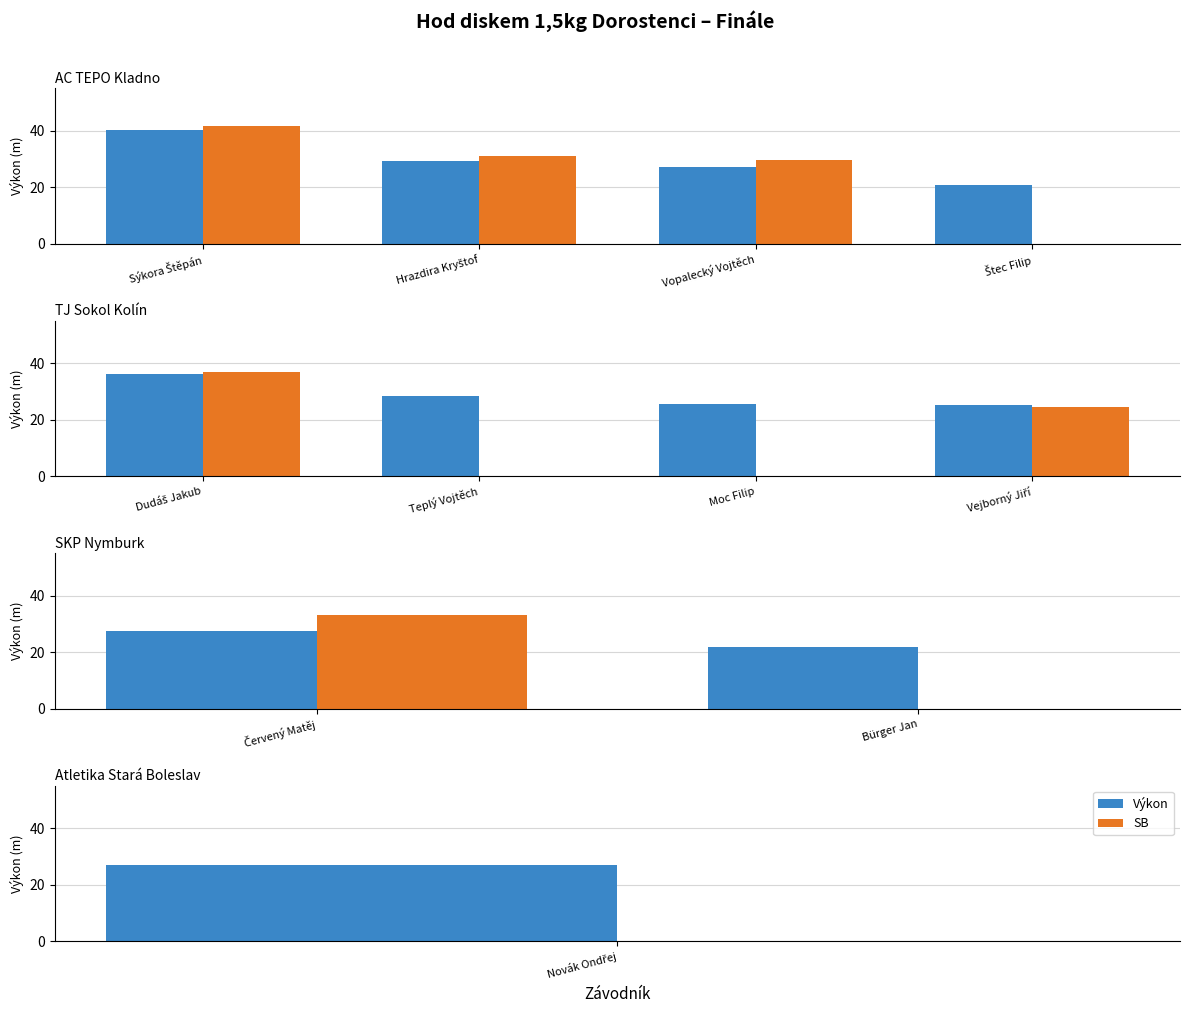

True or false: SB has a value of -16.0 at Bürger Jan.

False